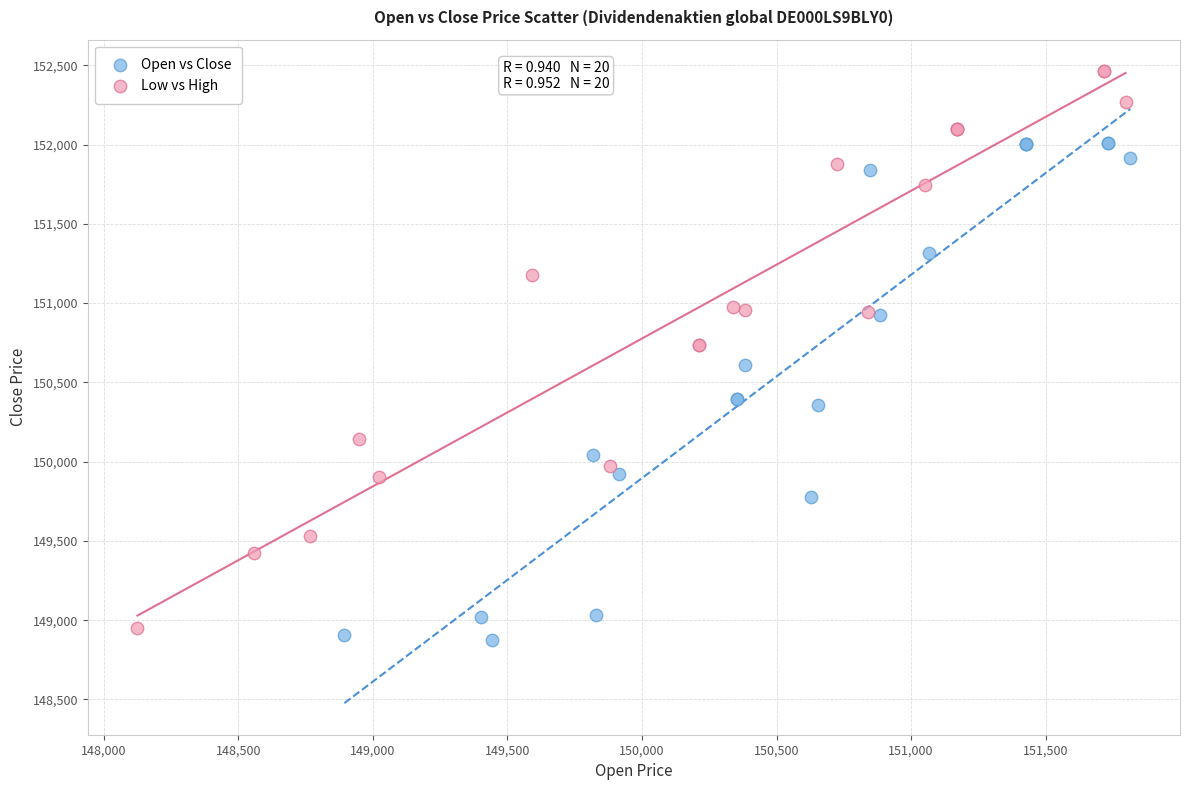

Which series reaches the maximum Y coordinate?

Low vs High